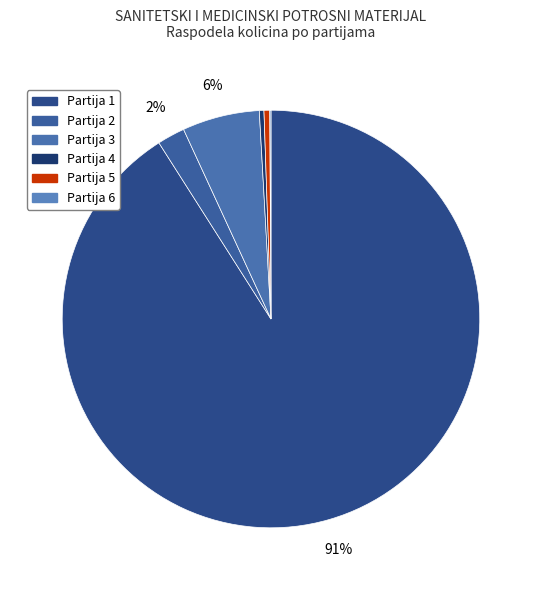

What is the largest slice in the pie chart?

Partija 1